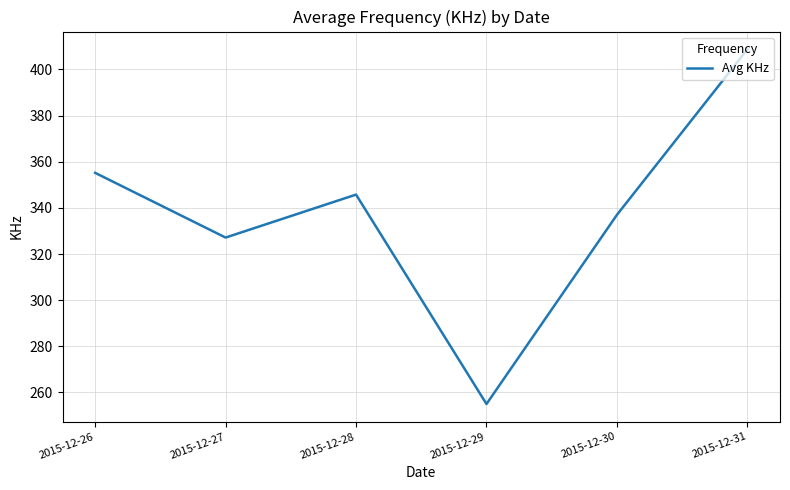

Reading left to right, list all the values displayed in this chart.

355.2	327.1	345.8	255.0	337.0	408.8